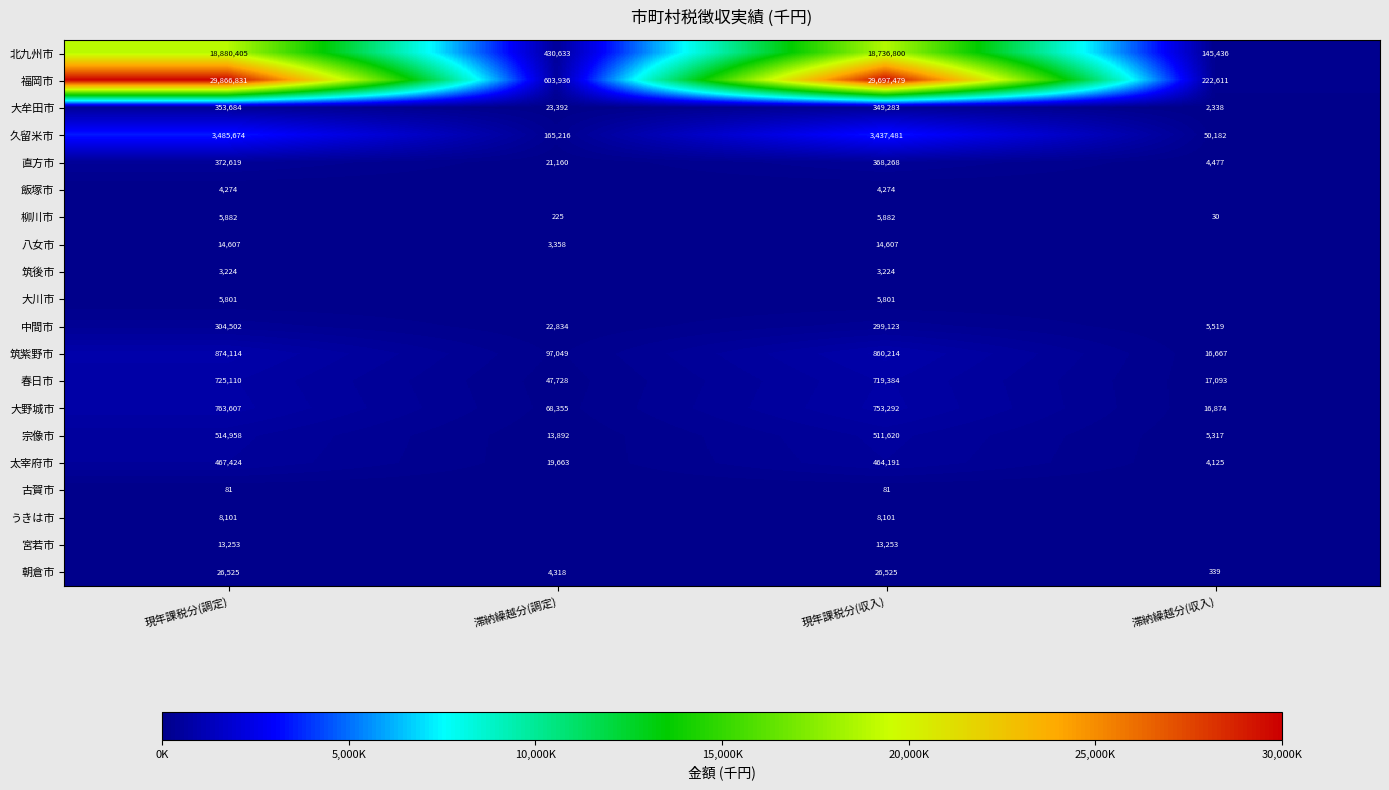

At which label does 宗像市 first exceed 511620?

現年課税分(調定)